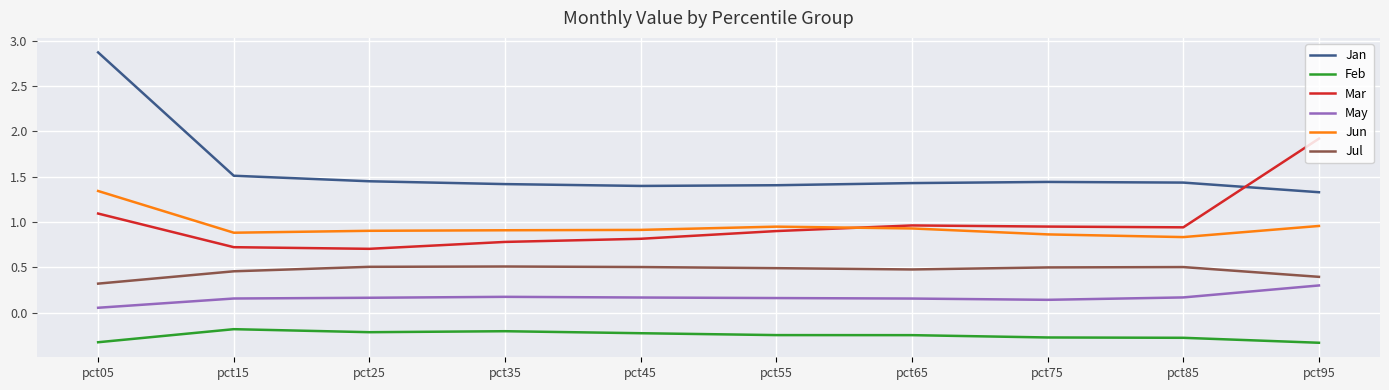

The Feb series shows -0.1 at pct95. True or false?

False